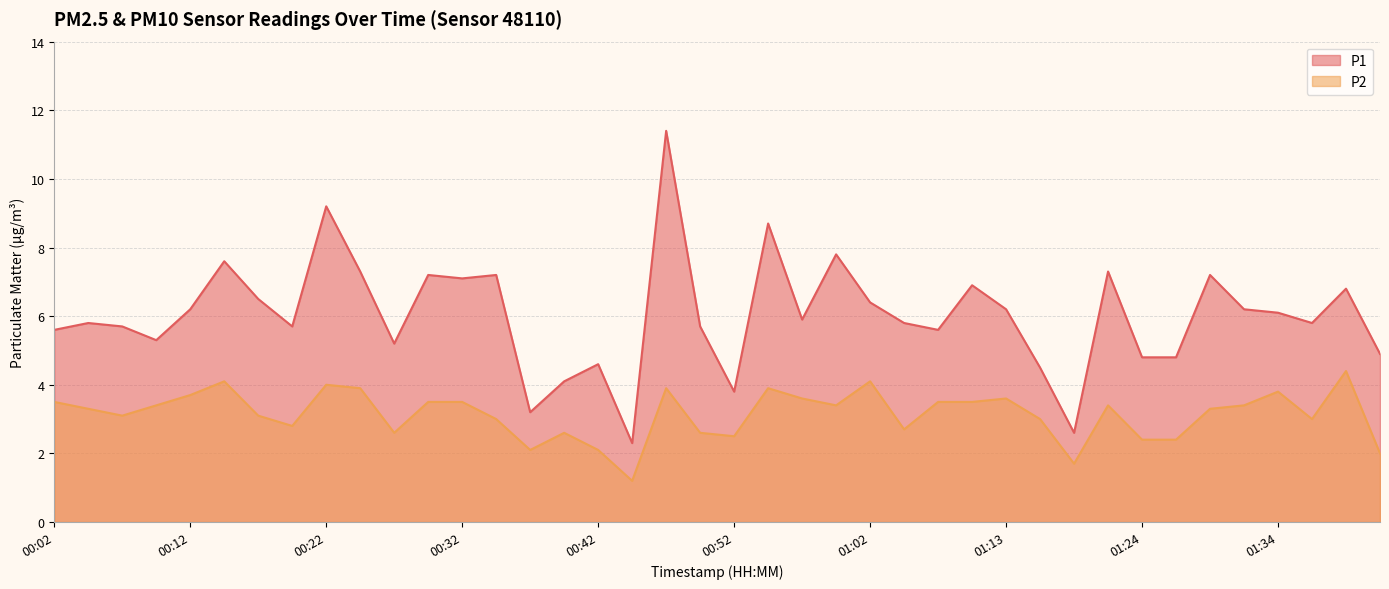

What is the maximum value for P2?

4.4